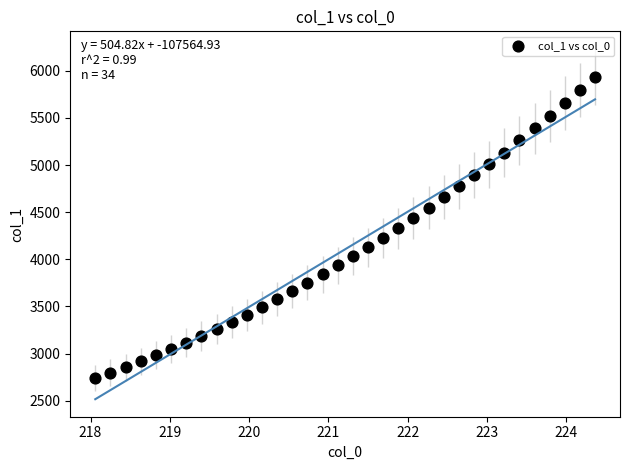

What is the range of Y values (max minus min)?

3198.1